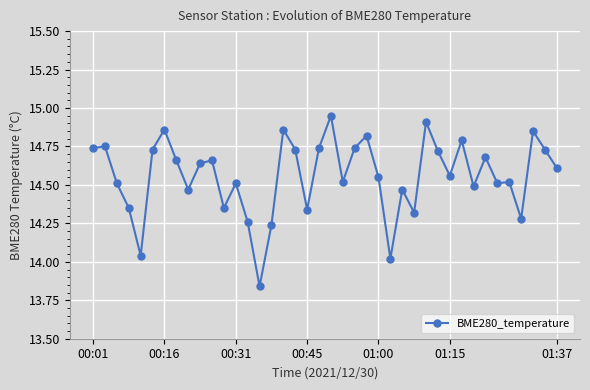

What is the difference between the second highest and minimum values?

1.1